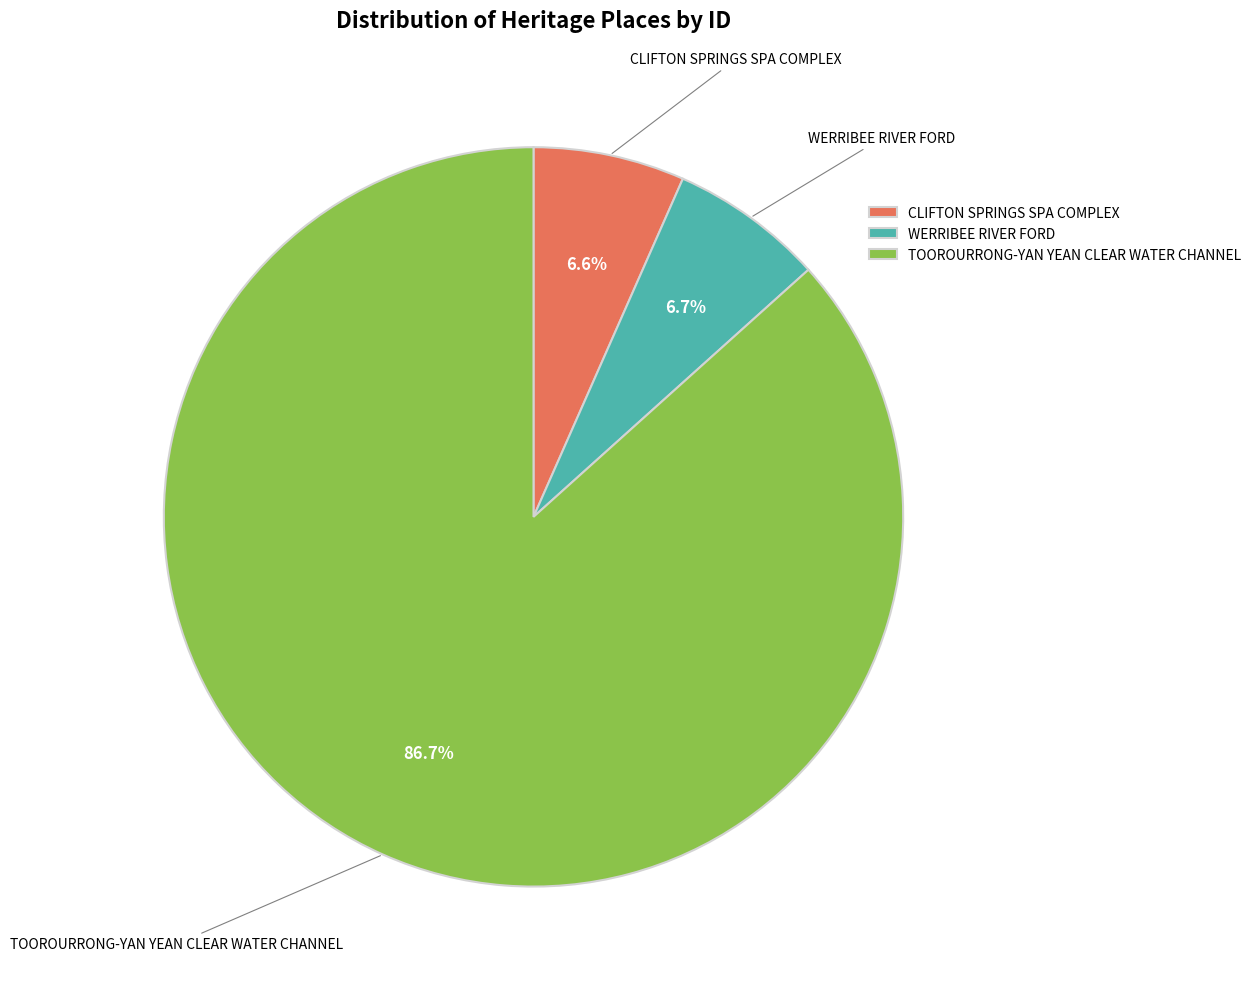

How many segments does this pie chart have?

3